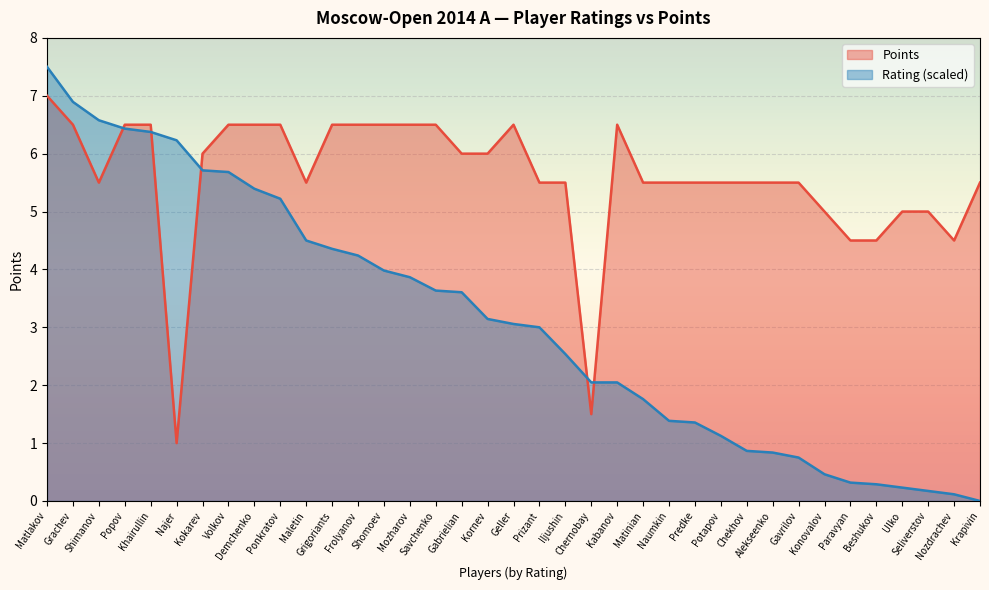

Which series has the widest spread of values?

Rating (scaled)